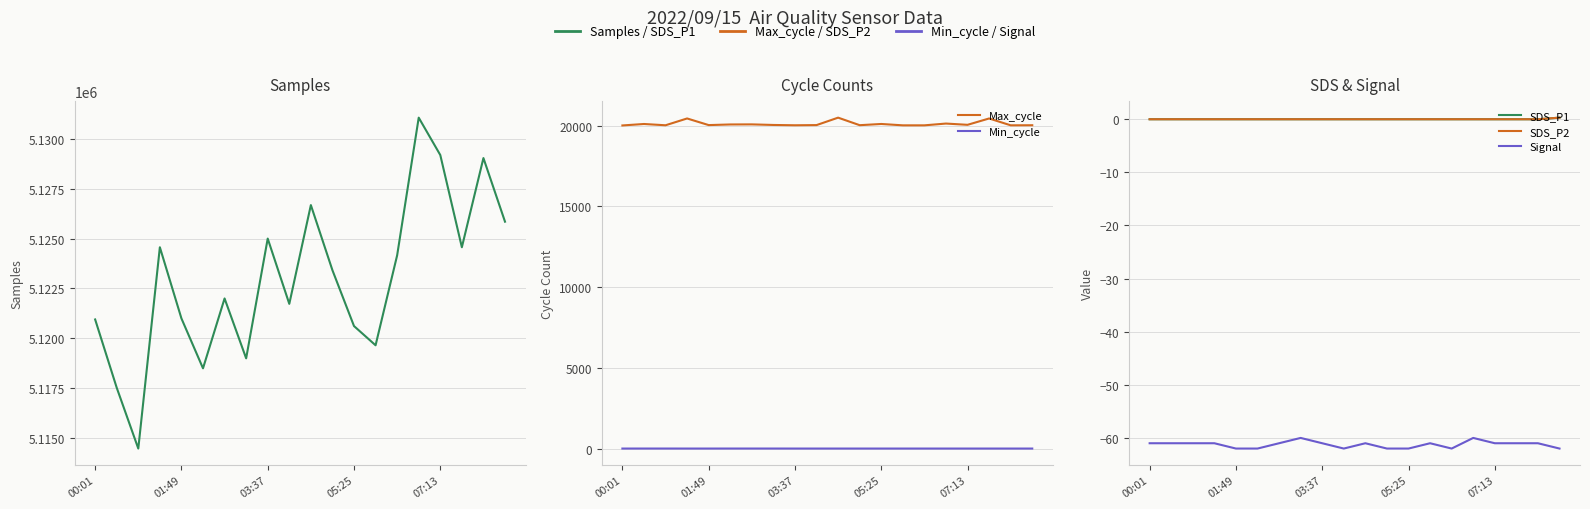

What is the sum of all SDS_P2 values?

0.3